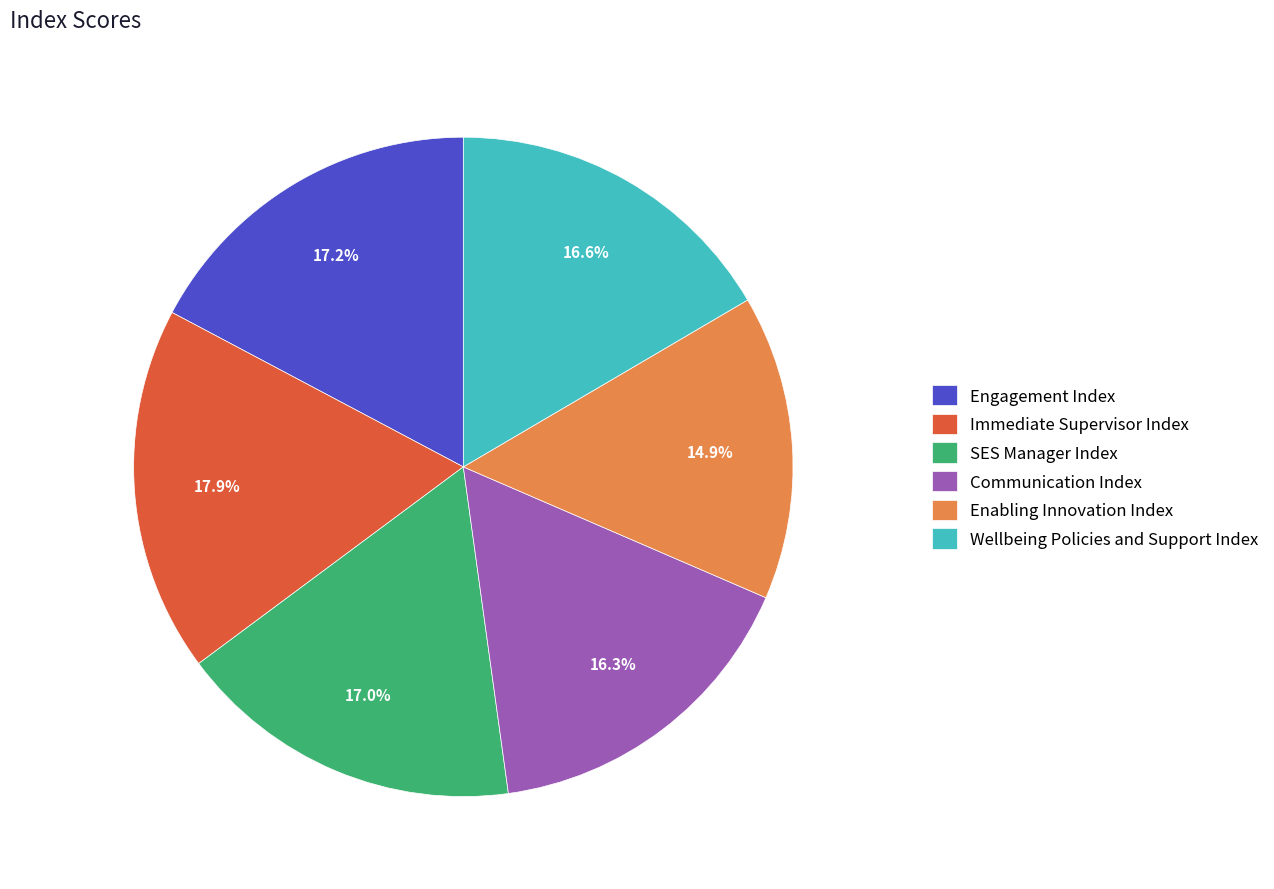

True or false: Wellbeing Policies and Support Index accounts for 5% of the total.

False